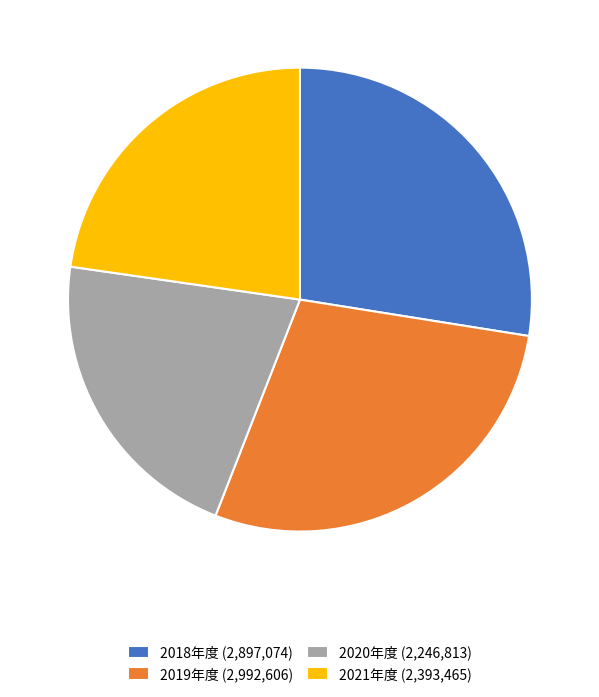

Count the number of slices in the pie.

4